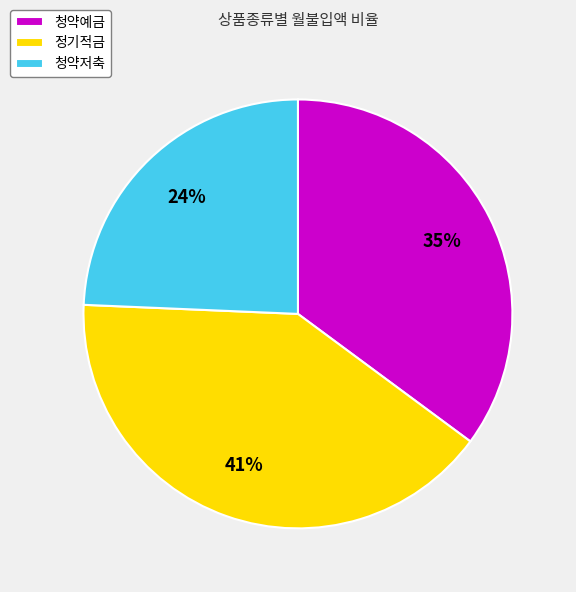

What is the ratio of the value at 청약저축 to the value at 정기적금?

0.6